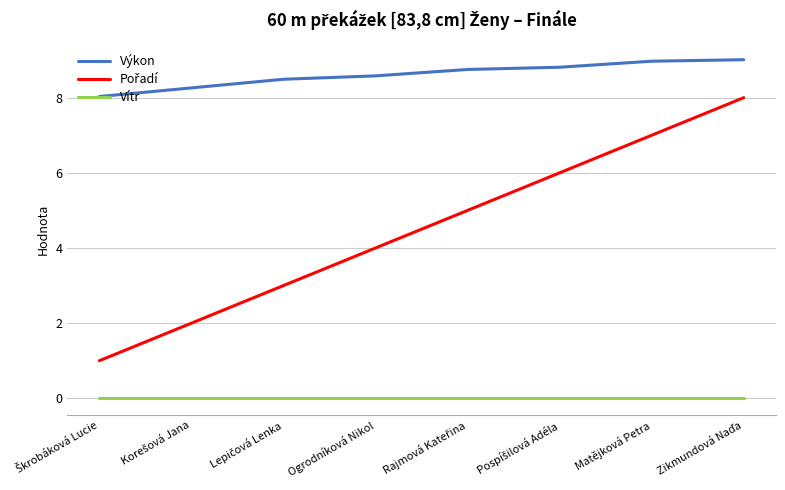

What is the approximate value of Výkon at Ogrodníková Nikol?

8.6